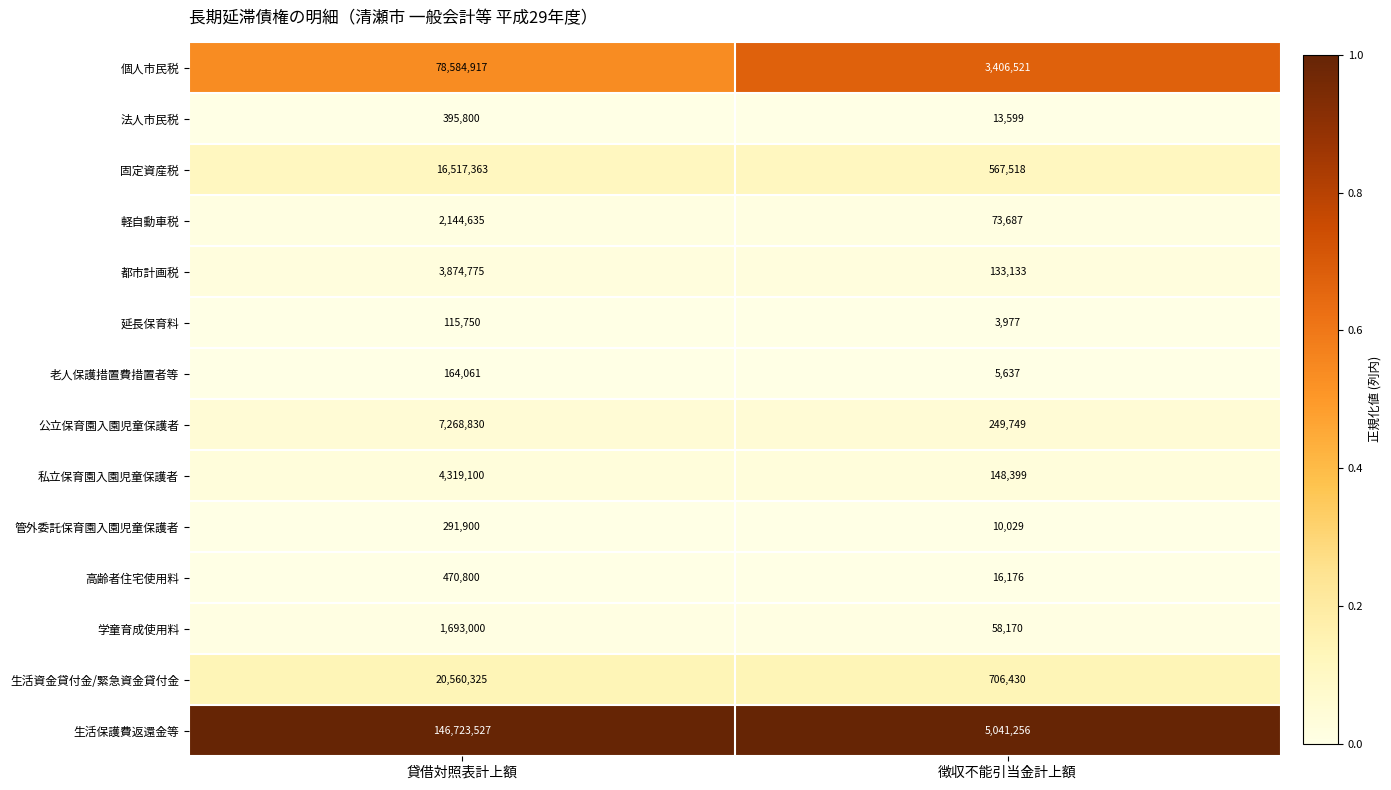

How many data points does each series have?

2